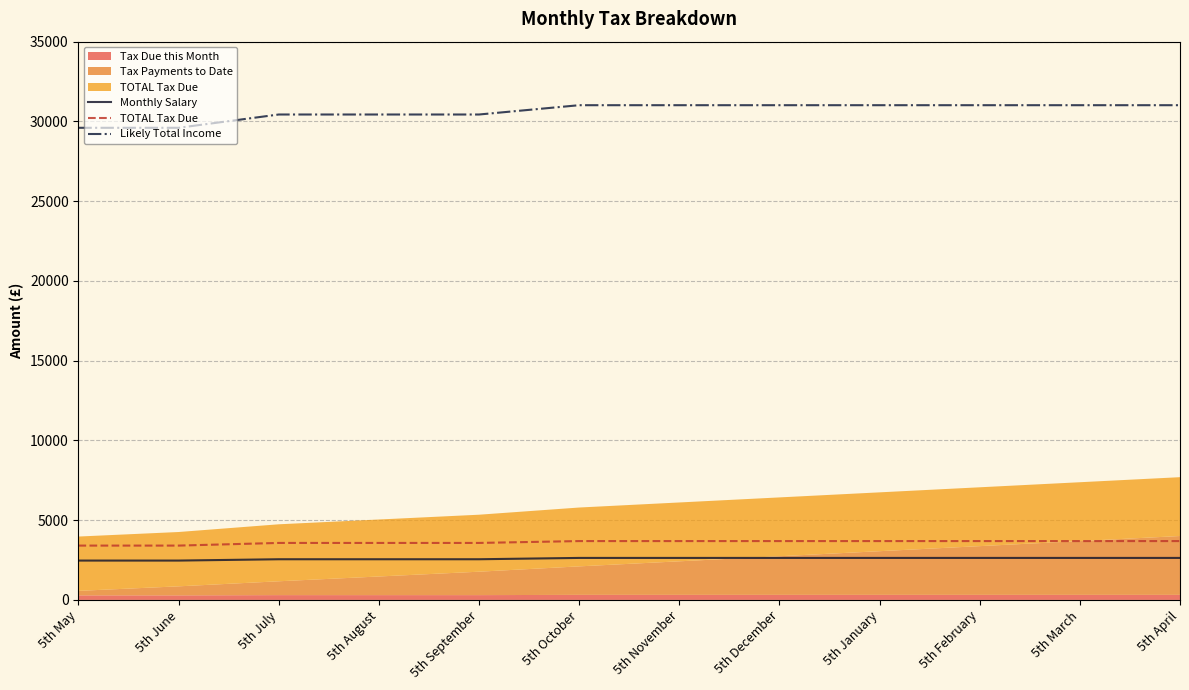

The Monthly Salary series shows 2633.3 at 5th October. True or false?

True